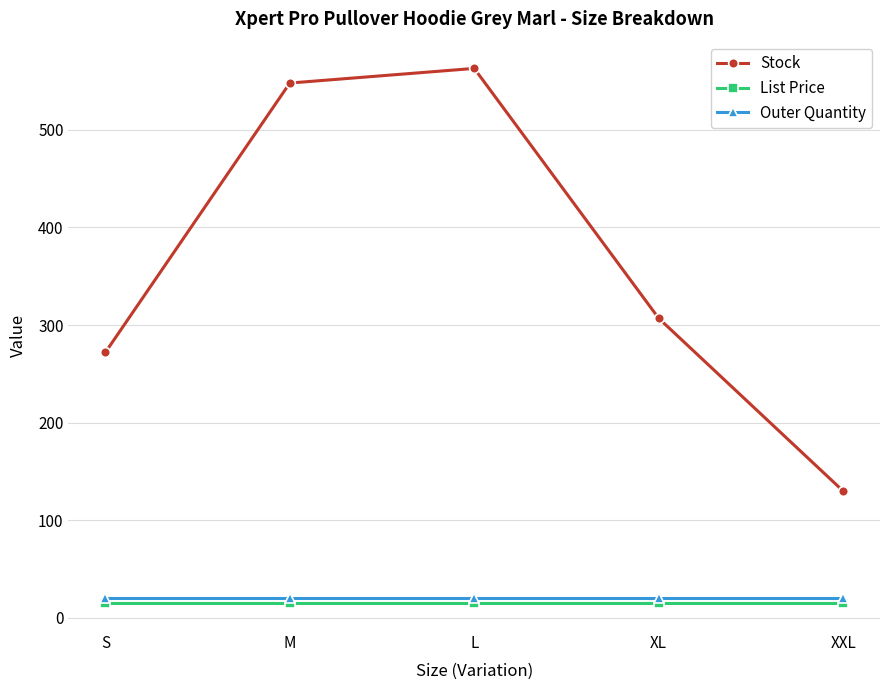

Between XL and XXL, which series saw the biggest shift?

Stock